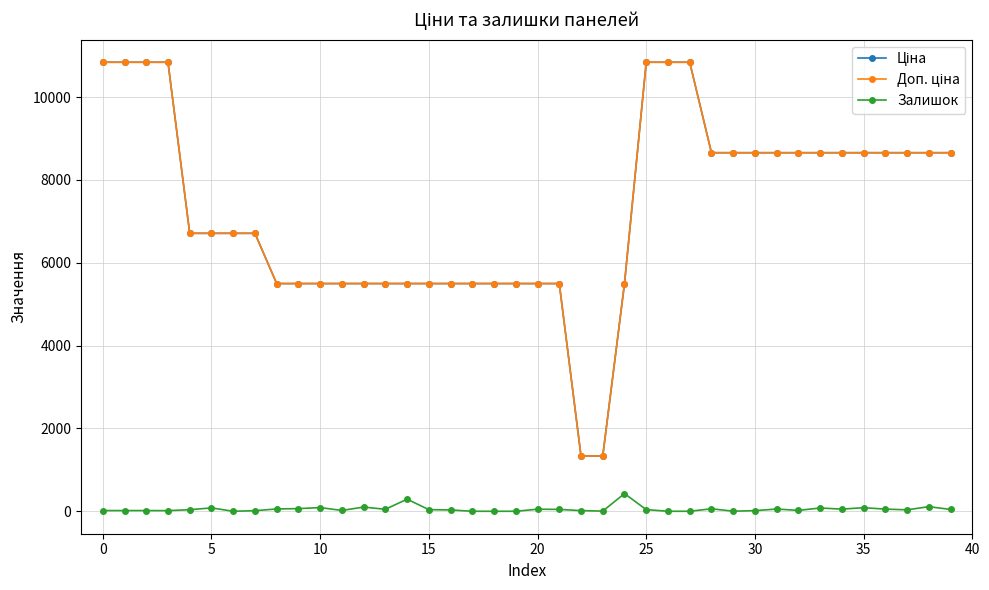

True or false: Залишок has more than 1 points higher than both neighbors.

True